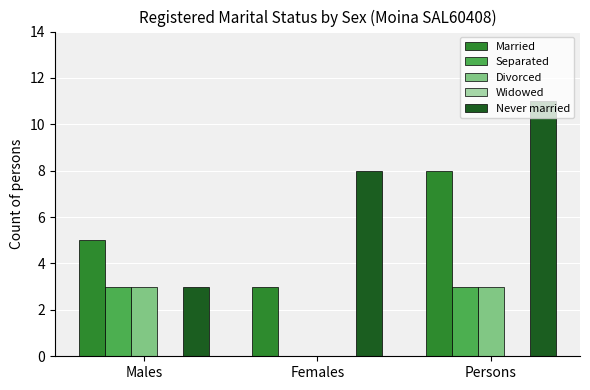

True or false: Never married has a value of 5 at Males.

False